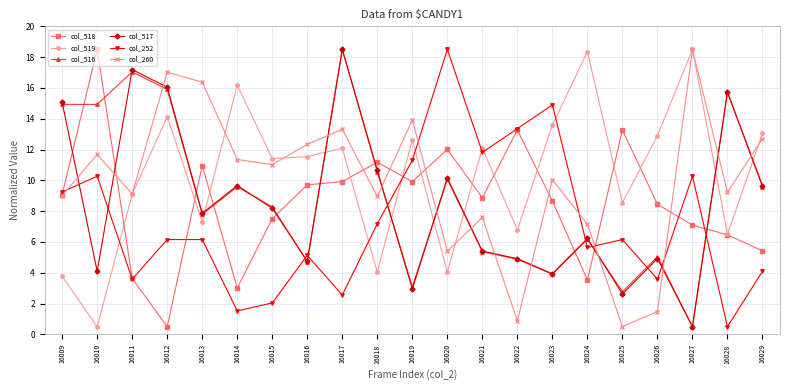

How many lines are shown in the chart?

6